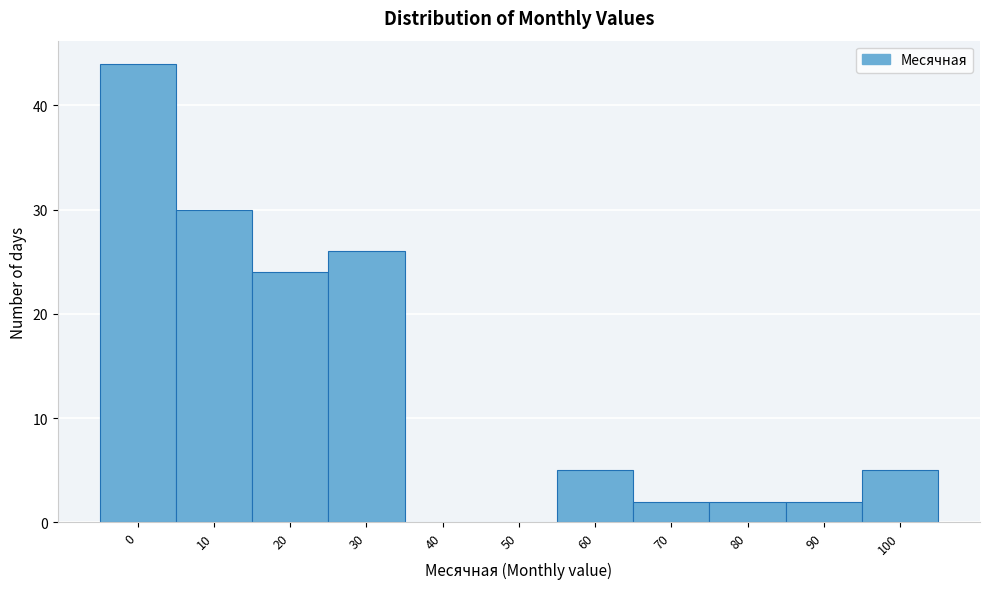

Reading left to right, extract all data points from this chart.

0=44	10=30	20=24	30=26	40=0	50=0	60=5	70=2	80=2	90=2	100=5